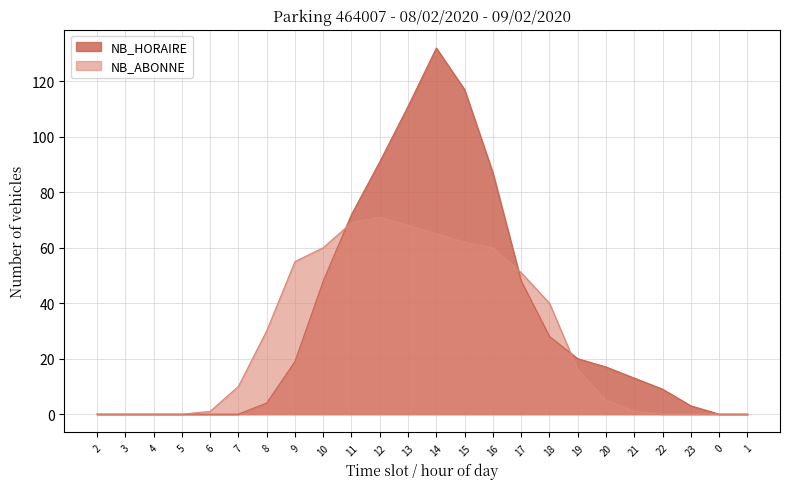

What is the sum of all NB_HORAIRE values?

819